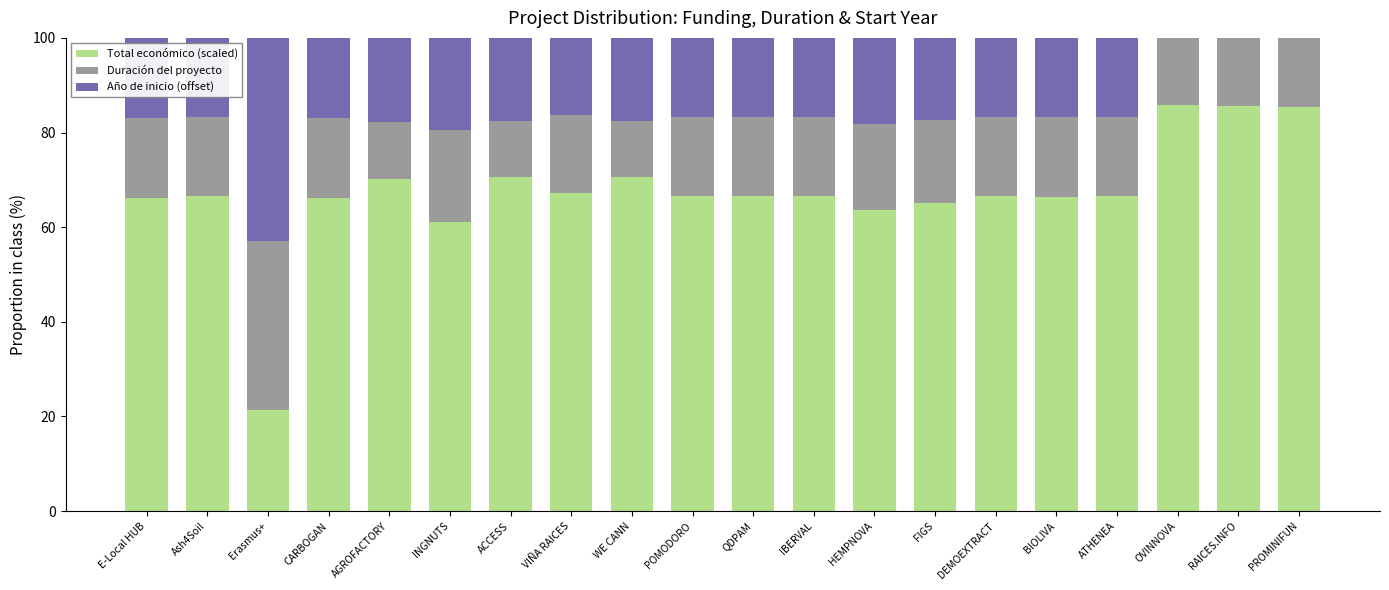

What is the sum of the Total económico (scaled) values at WE CANN and BIOLIVA?

137.0